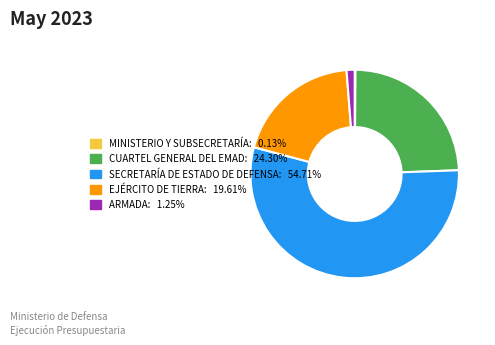

Is there a majority slice in this chart?

Yes